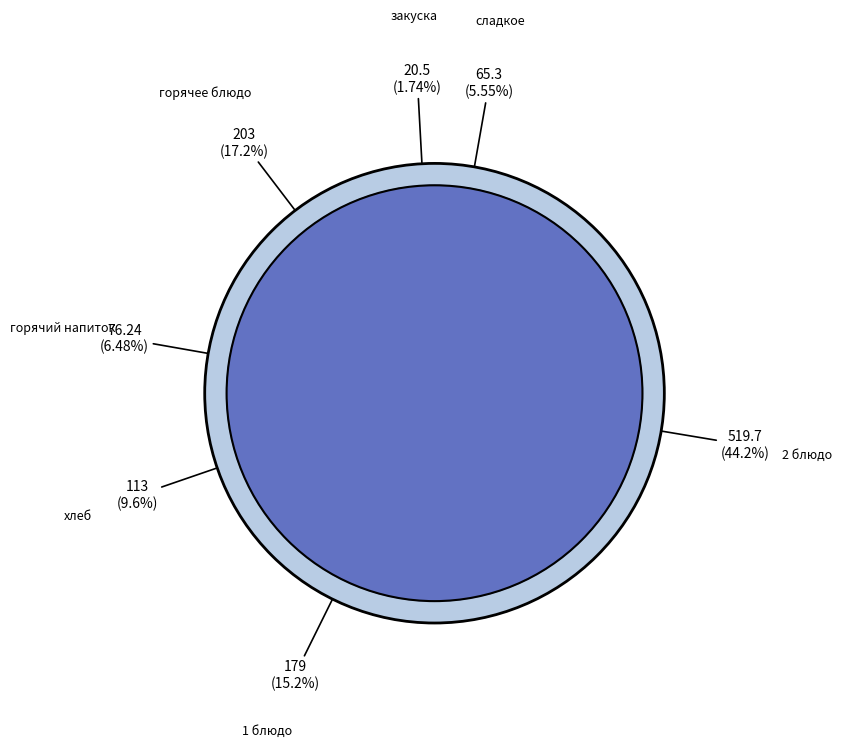

How many slices are in this pie chart?

7